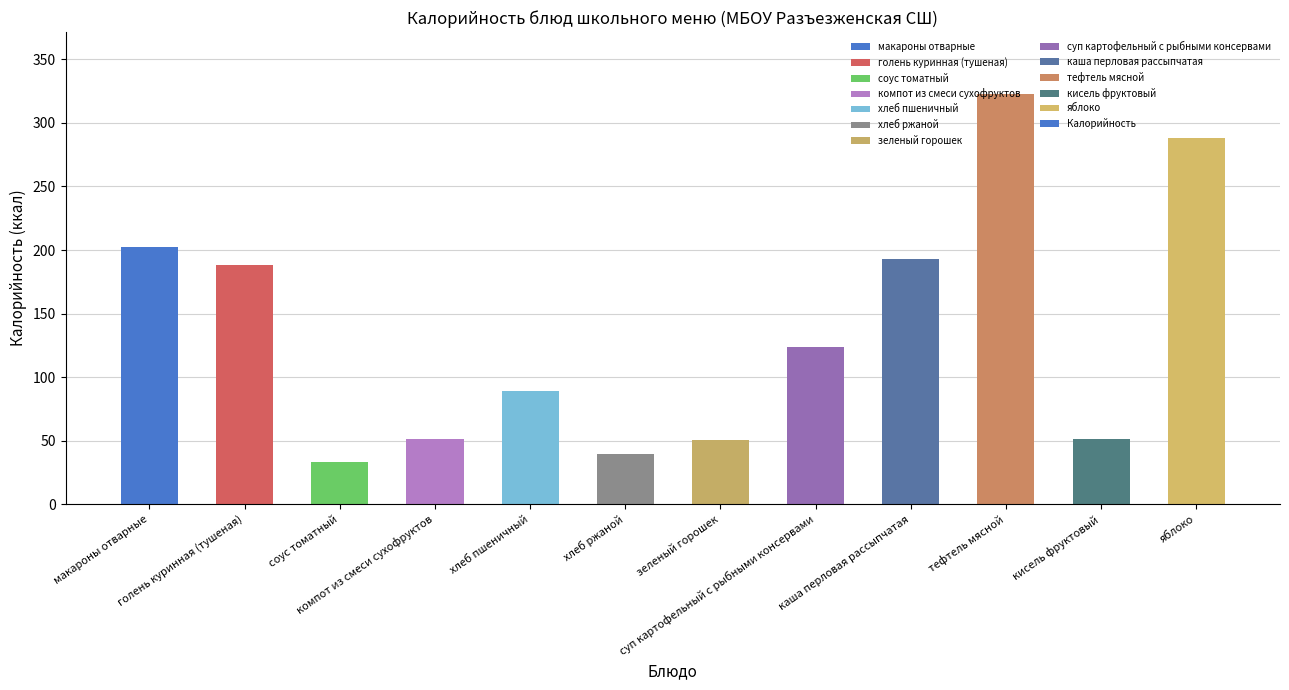

At which label does the data first exceed 123?

макароны отварные